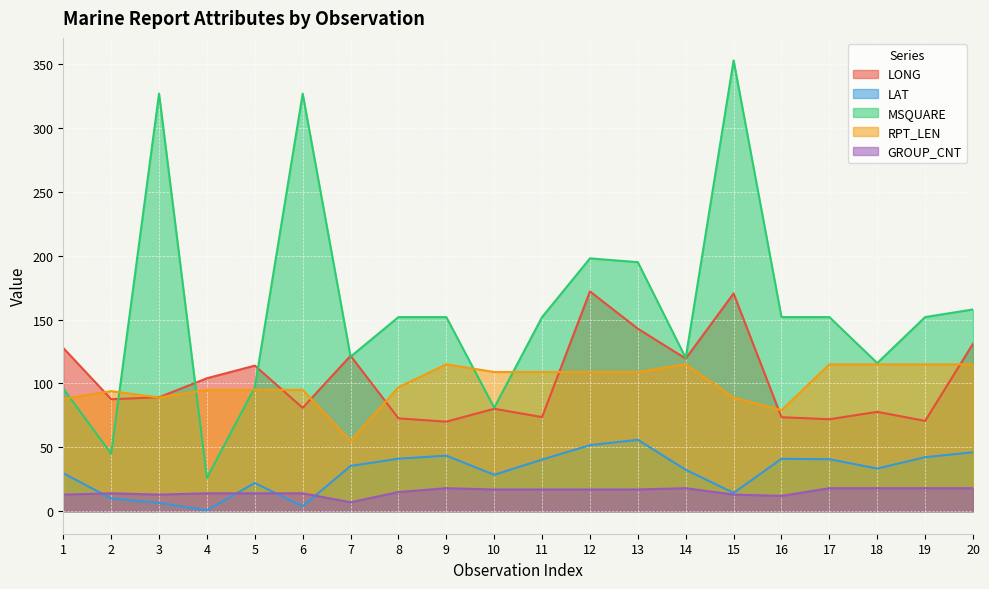

What is the value of the MSQUARE point at the 14th from the left?

120.0